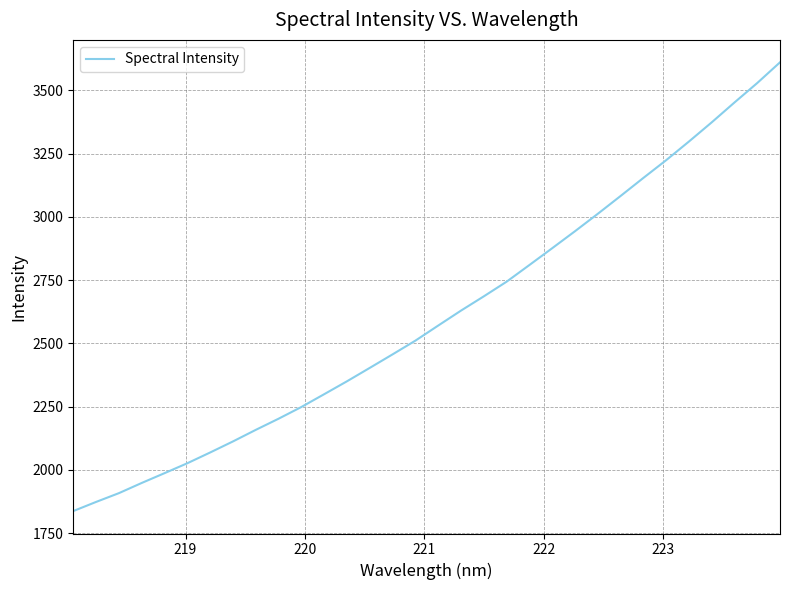

How many values are below 2570?

16